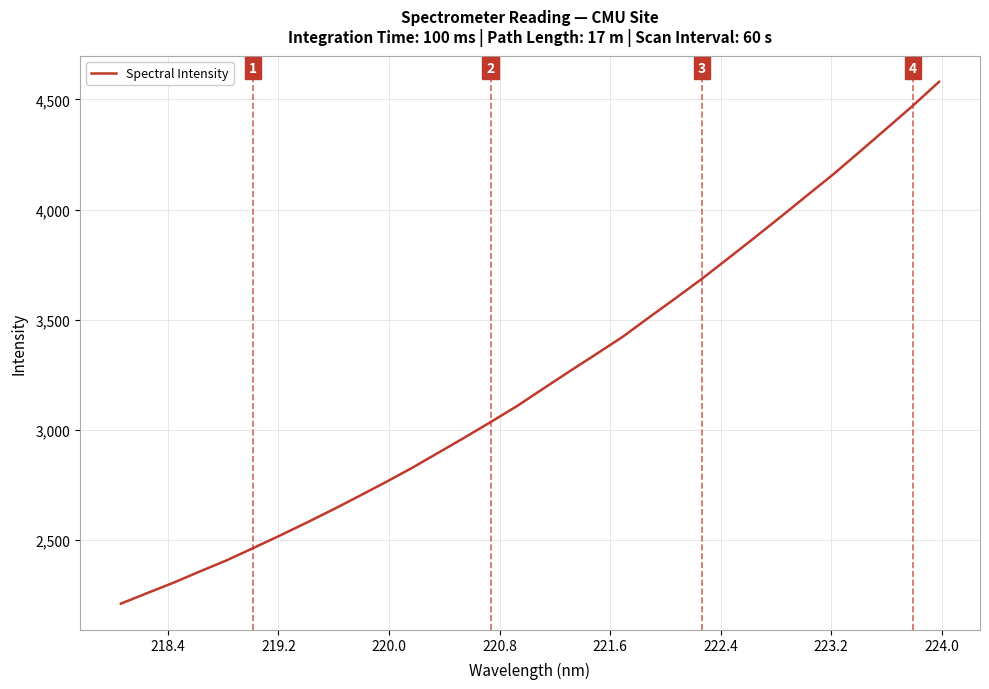

What is the difference between the maximum and minimum values?

2369.2